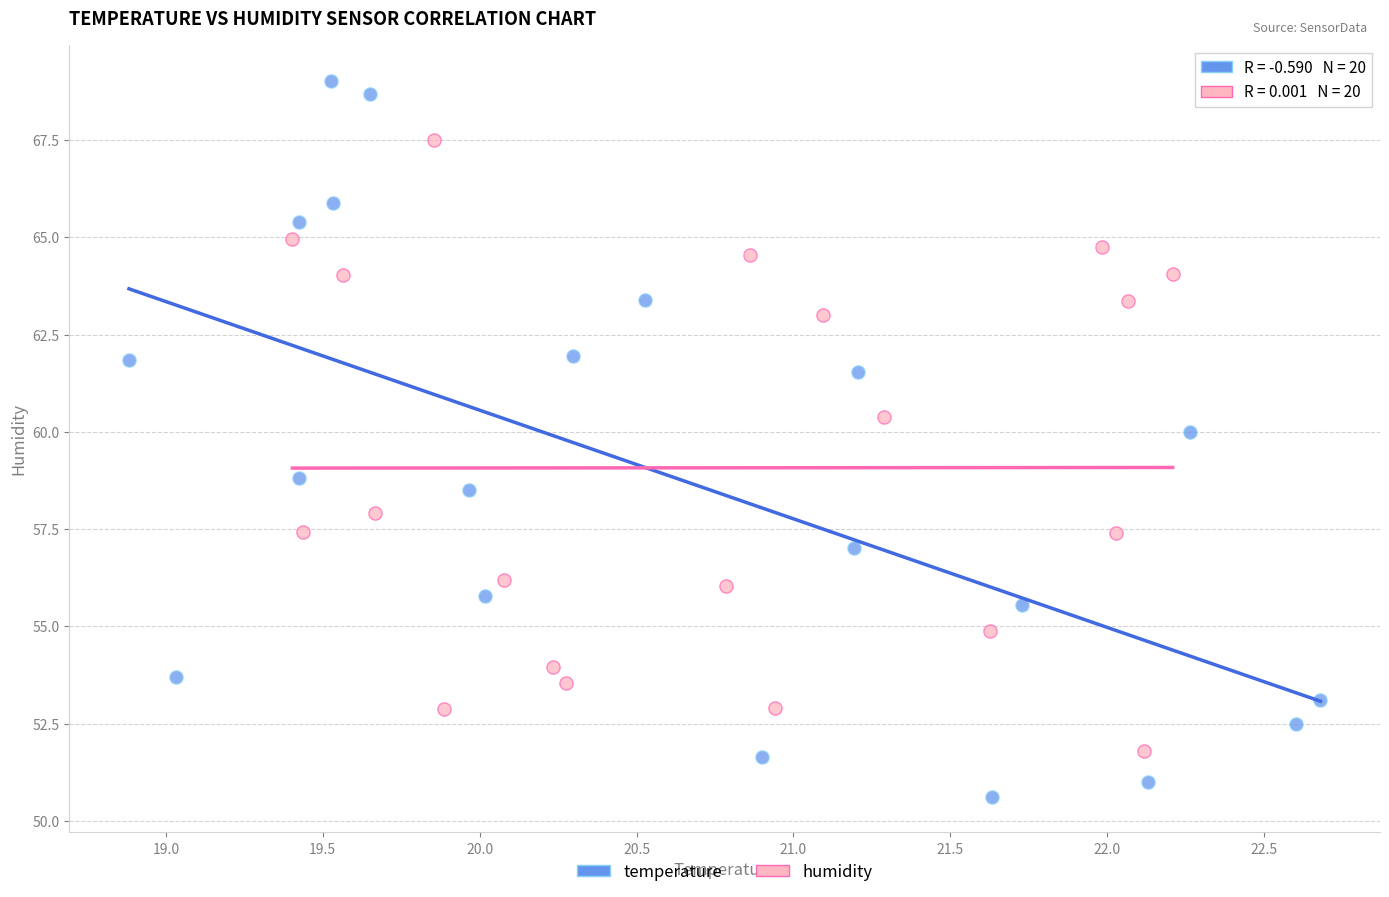

What are all the series names shown in the legend?

temperature, humidity